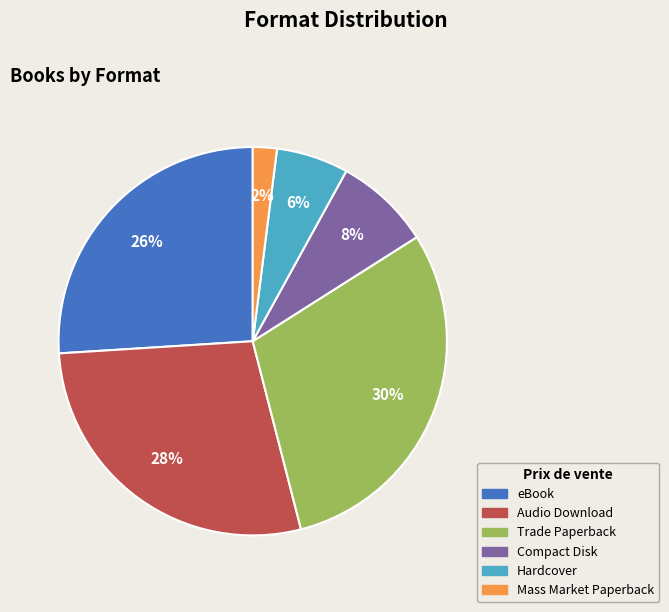

Rank the categories by value from highest to lowest.

Trade Paperback, Audio Download, eBook, Compact Disk, Hardcover, Mass Market Paperback